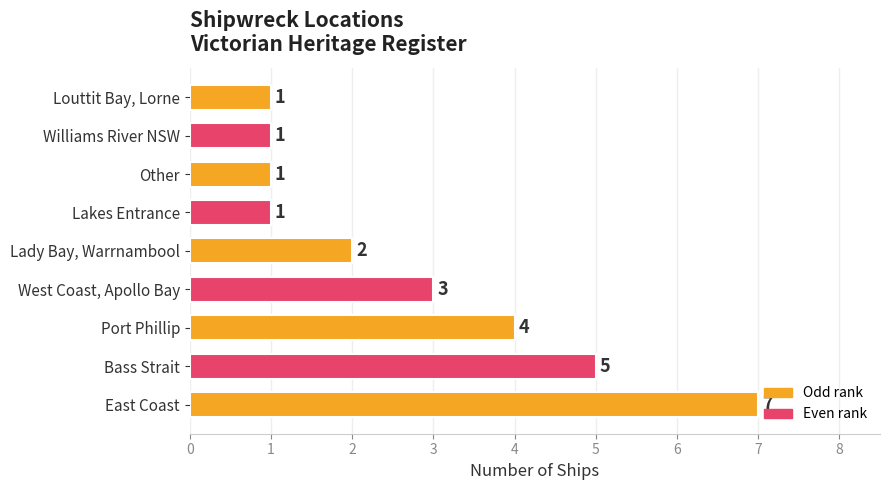

Are the bars horizontal?

Yes